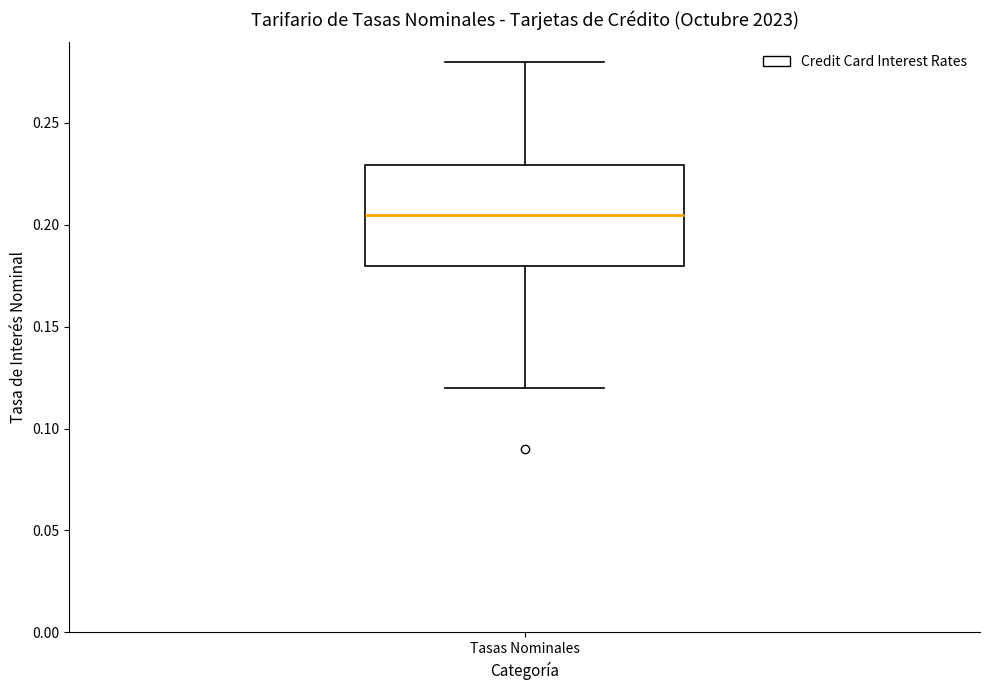

Transcribe this box plot: give where the median line is, the range the box spans, and where the two whiskers end, as read against the y-axis. The values are not printed on the chart, so give them approximately, as read against the axis.

median 0.205, box 0.180 to 0.230, whiskers 0.120 to 0.280